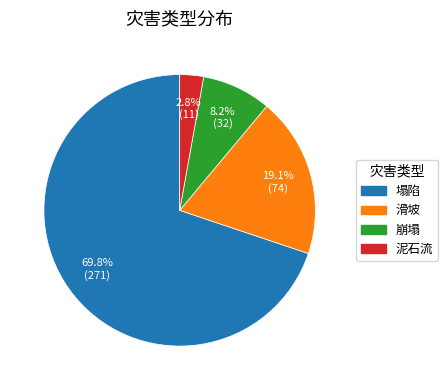

Rank the categories by value from highest to lowest.

塌陷, 滑坡, 崩塌, 泥石流